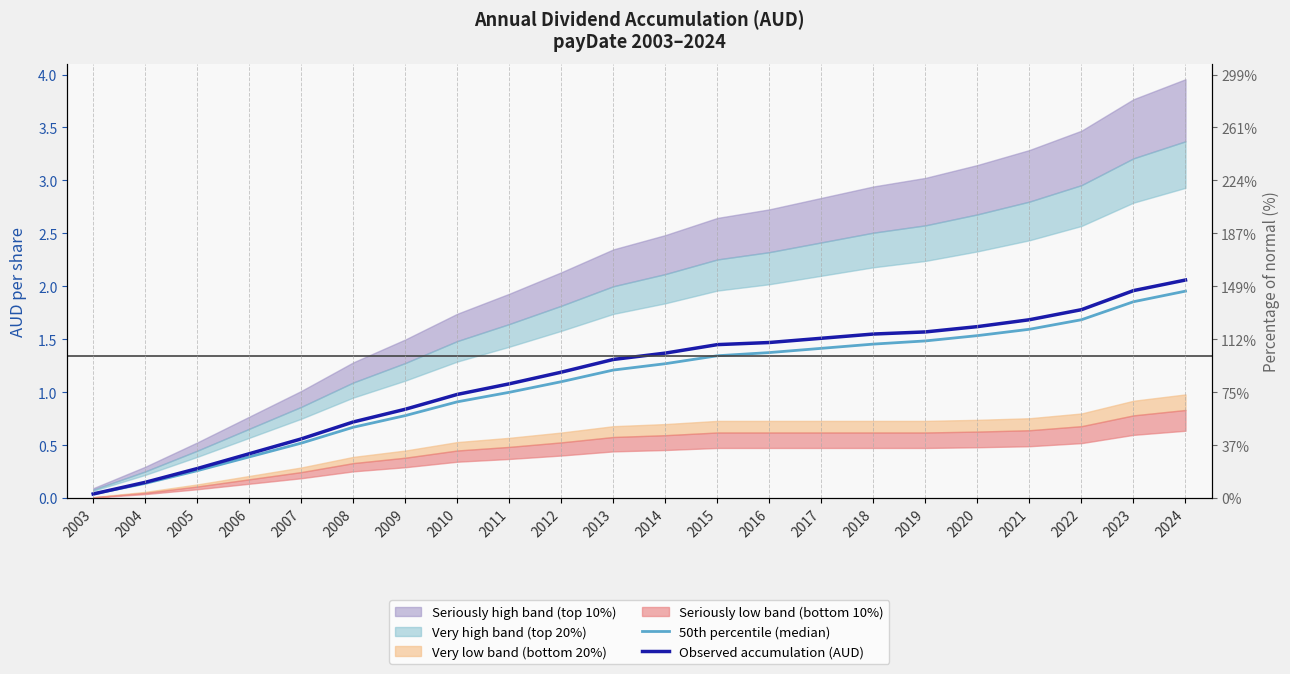

At which category is the sum across all series the highest?

2024